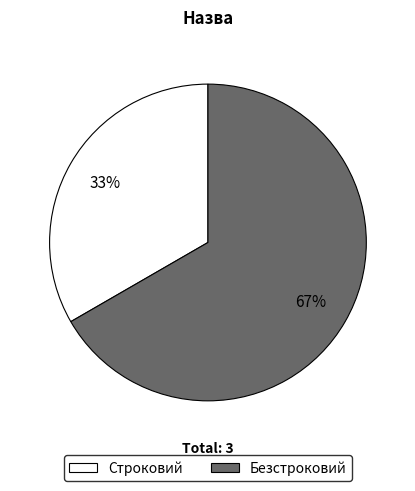

To the nearest percent, what percentage of the pie is Строковий?

33%